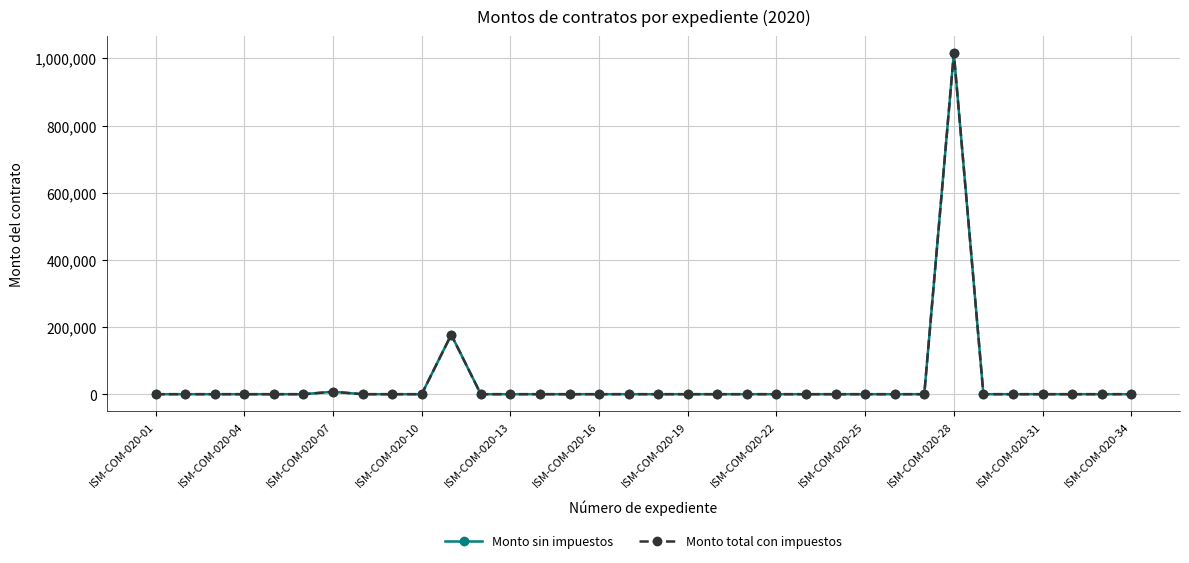

True or false: Monto total con impuestos and Monto sin impuestos cross at least once.

False